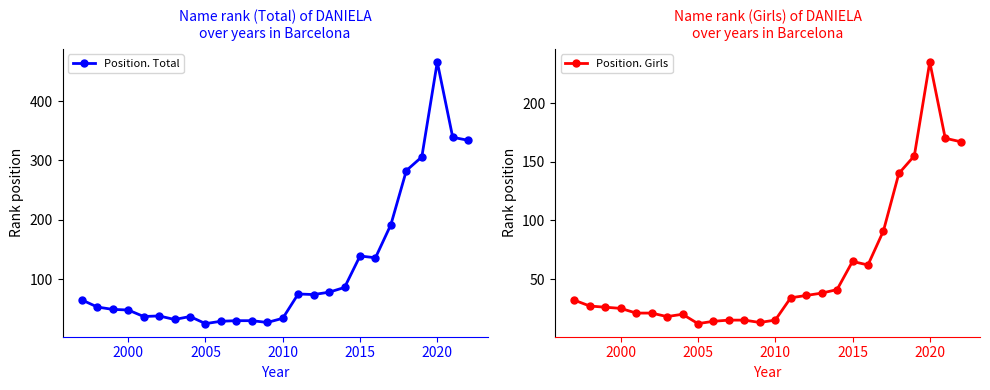

At which label does Position. Total reach its peak?

2020